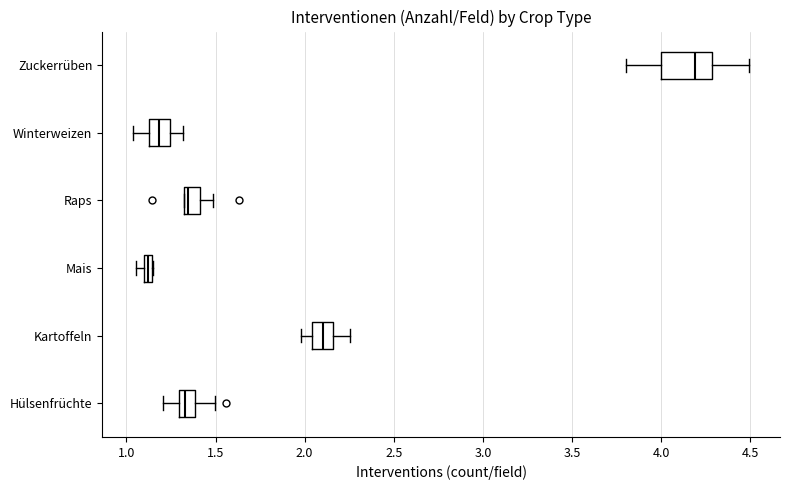

Which box has the furthest to the right median line?

Zuckerrüben